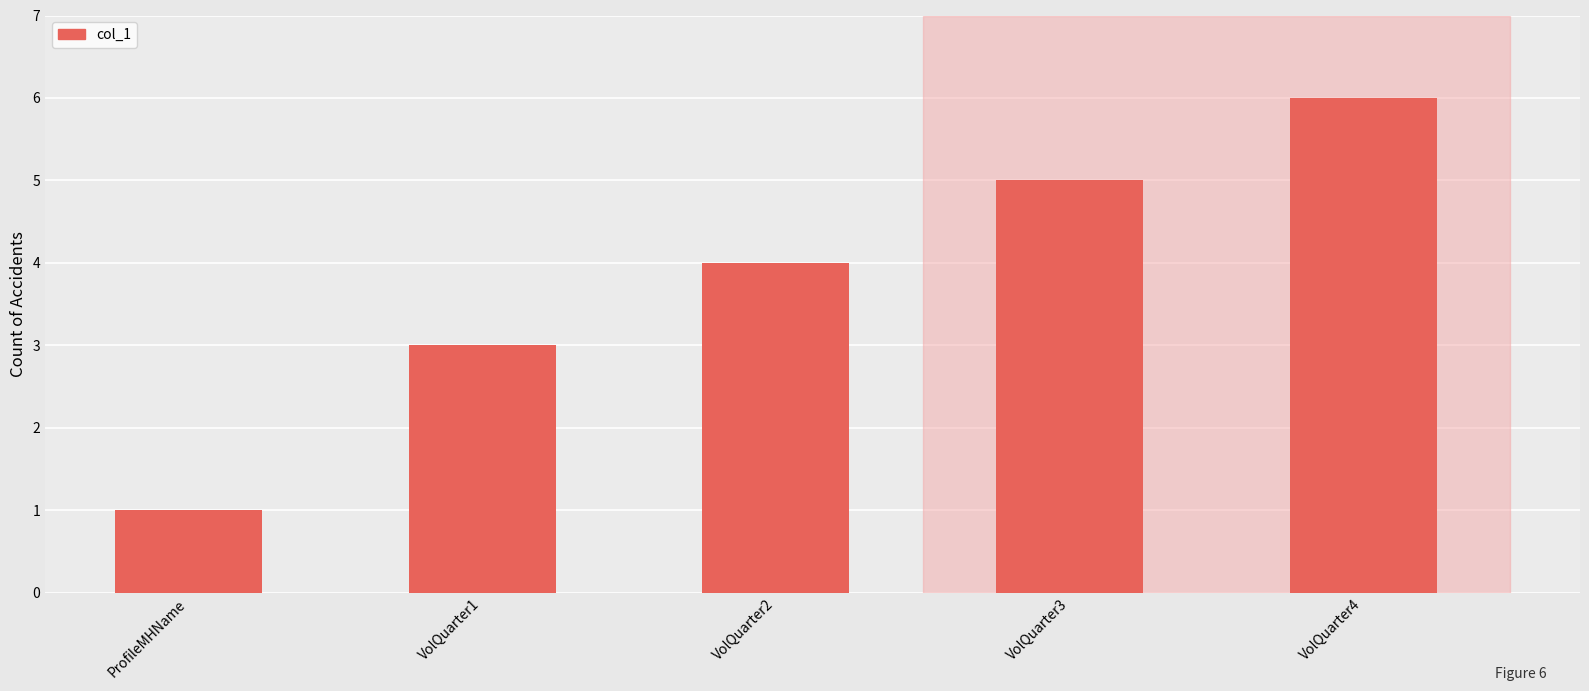

Does the chart contain stacked bars?

No